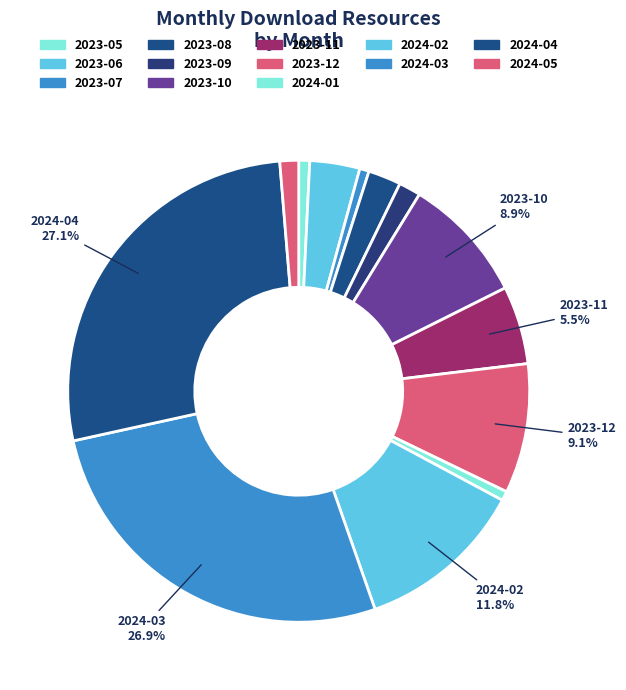

Is it true that 2024-02 is 12% of the pie?

True